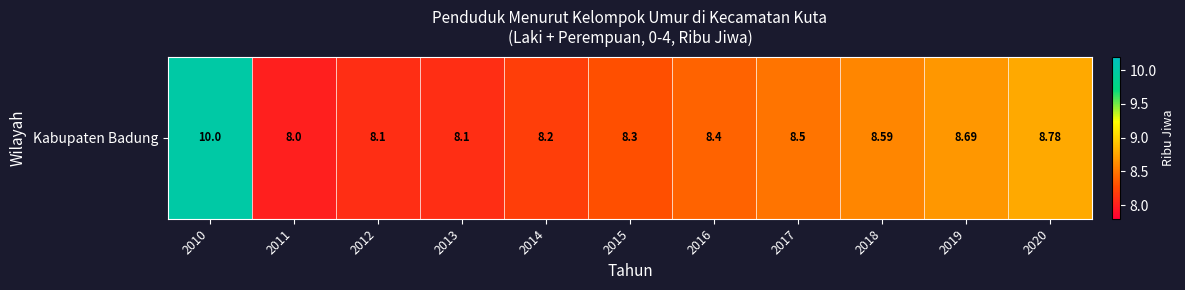

Which label corresponds to the largest value in the chart?

2010